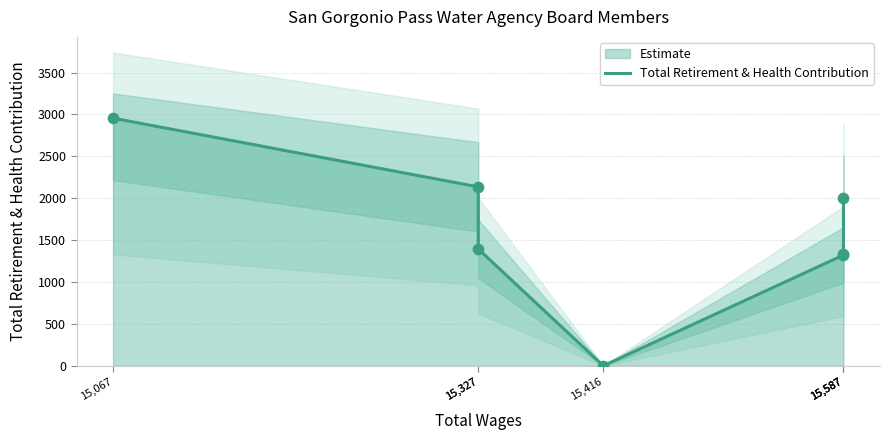

Approximately how many times larger is the value at 15,327 compared to 15,587?

1.1